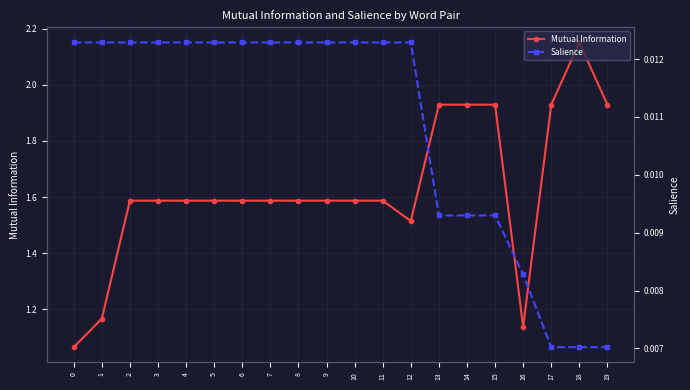

Reading left to right, list all the values displayed in this chart.

Mutual Information: 0=1.1	1=1.2	2=1.6	3=1.6	4=1.6	5=1.6	6=1.6	7=1.6	8=1.6	9=1.6	10=1.6	11=1.6	12=1.5	13=1.9	14=1.9	15=1.9	16=1.1	17=1.9	18=2.2	19=1.9
Salience: 0=0.0	1=0.0	2=0.0	3=0.0	4=0.0	5=0.0	6=0.0	7=0.0	8=0.0	9=0.0	10=0.0	11=0.0	12=0.0	13=0.0	14=0.0	15=0.0	16=0.0	17=0.0	18=0.0	19=0.0